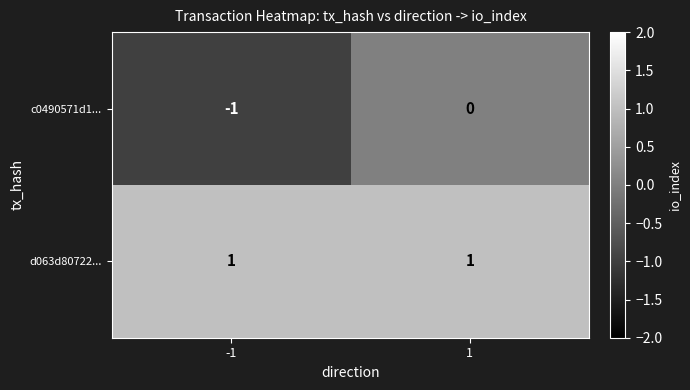

True or false: d063d80722... has a value of 1 at 1.

True